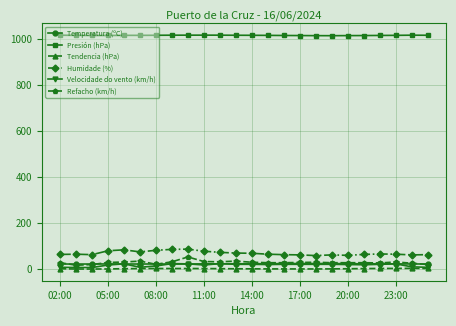

True or false: Refacho (km/h) and Humidade (%) cross at least once.

False